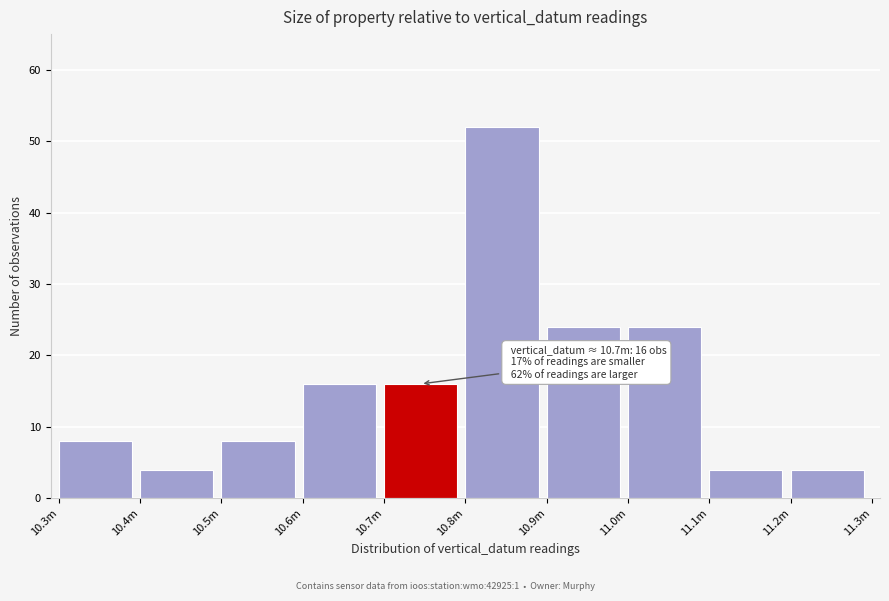

Reading left to right, list all the values displayed in this chart.

8	4	8	16	16	52	24	24	4	4